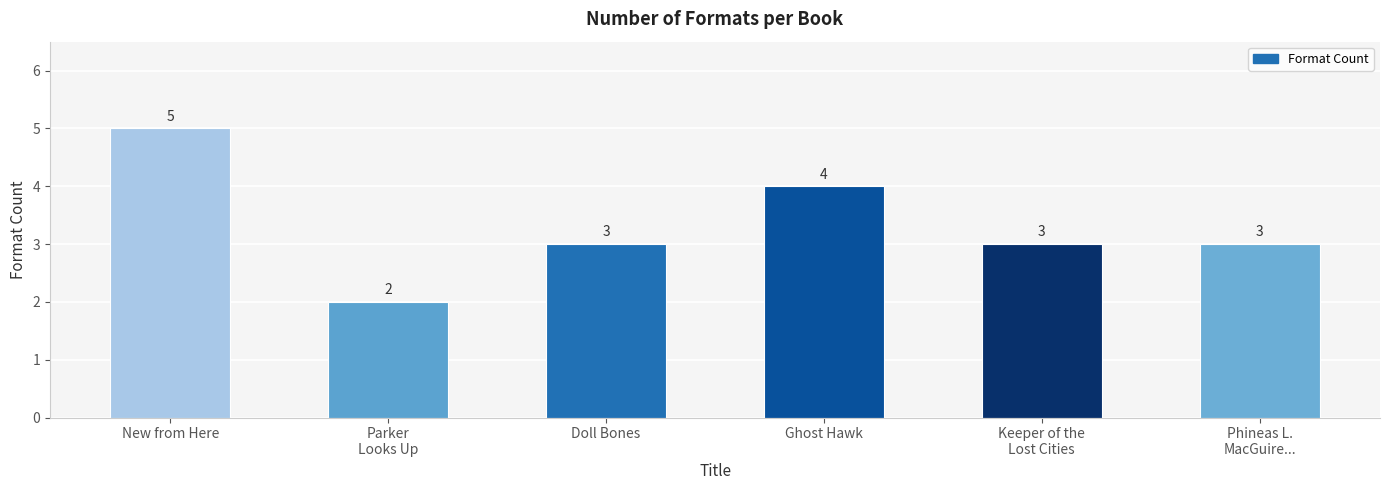

What is the label of the 4th bar from the left?

Ghost Hawk